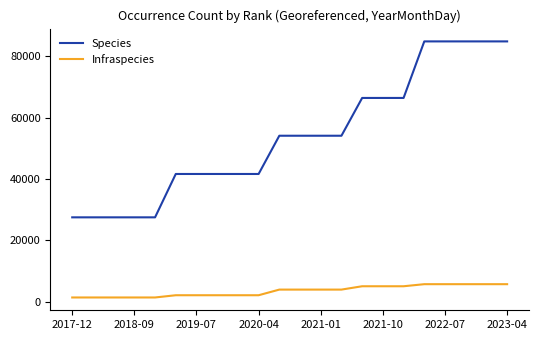

Which series has the largest total across all categories?

Species